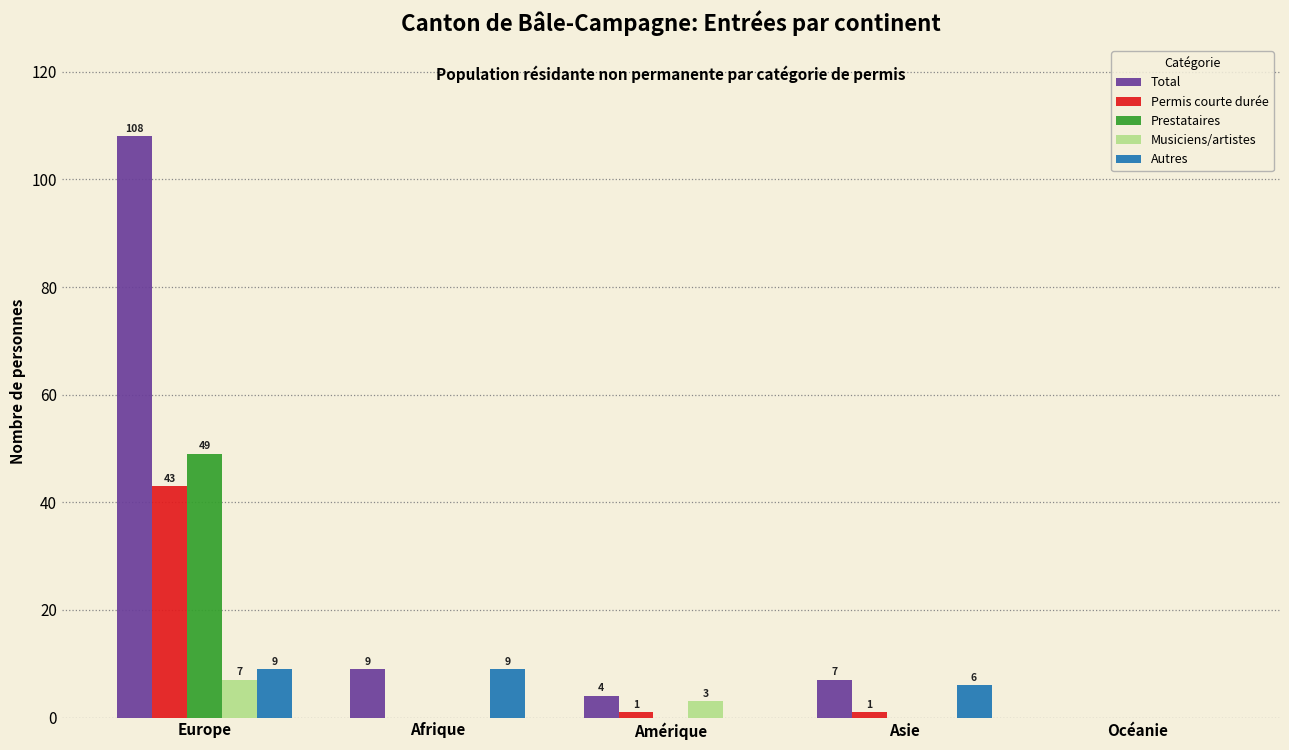

What is the total value across all series at Asie?

14